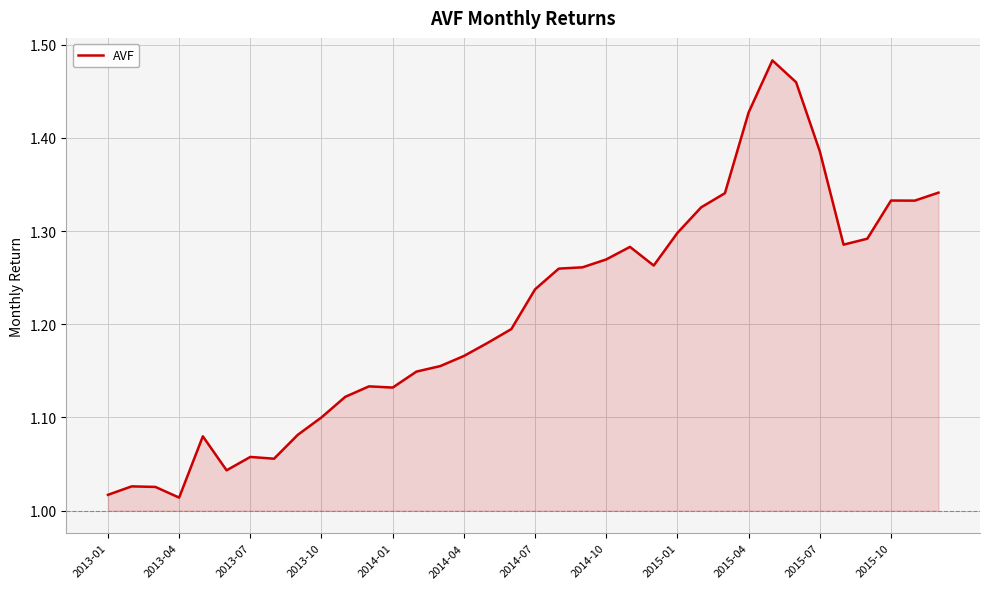

What is the difference between the maximum and minimum values?

0.5